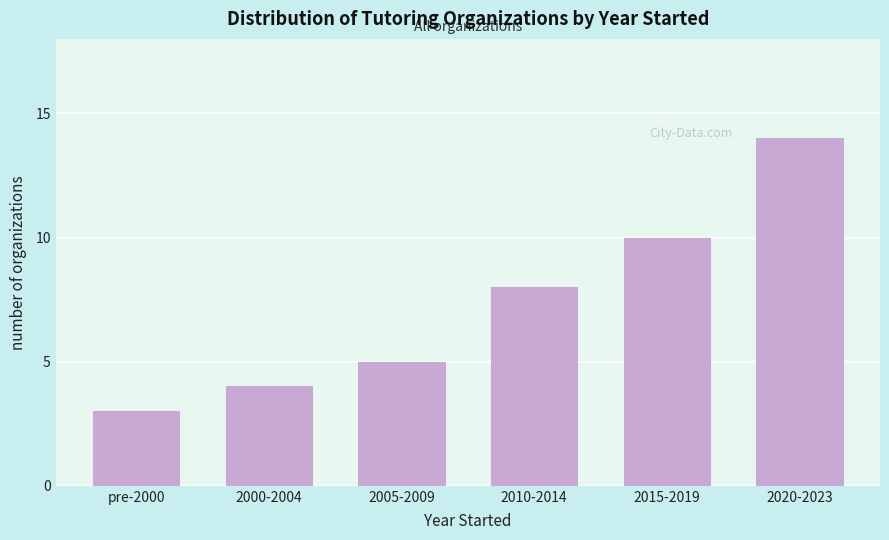

Reading left to right, extract all data points from this chart.

3	4	5	8	10	14